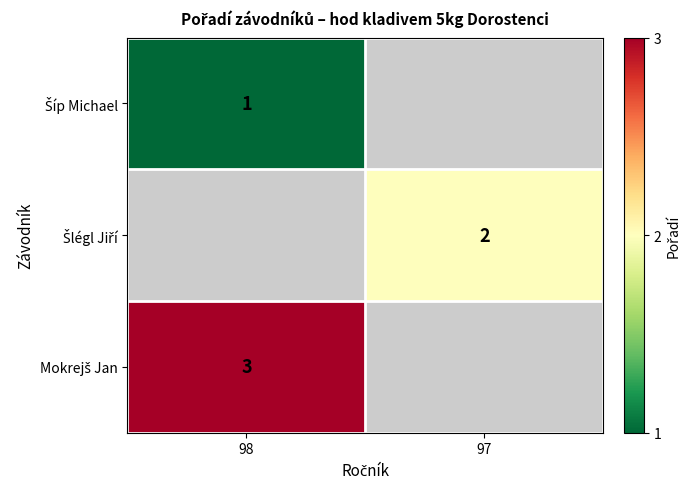

What value does the Šíp Michael series have at 98?

1.0